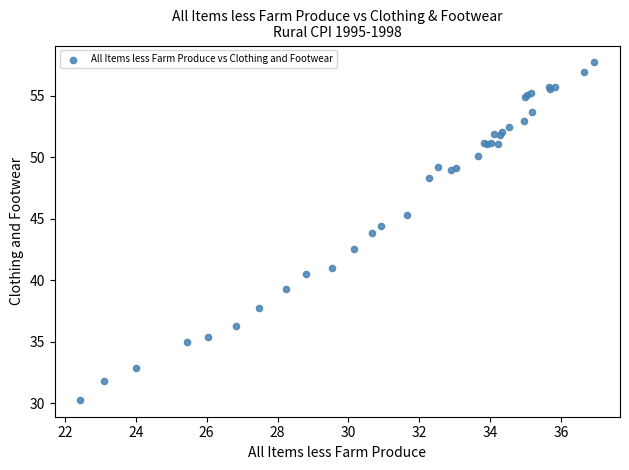

What Y value in the scatter plot is closest to 43?

42.6